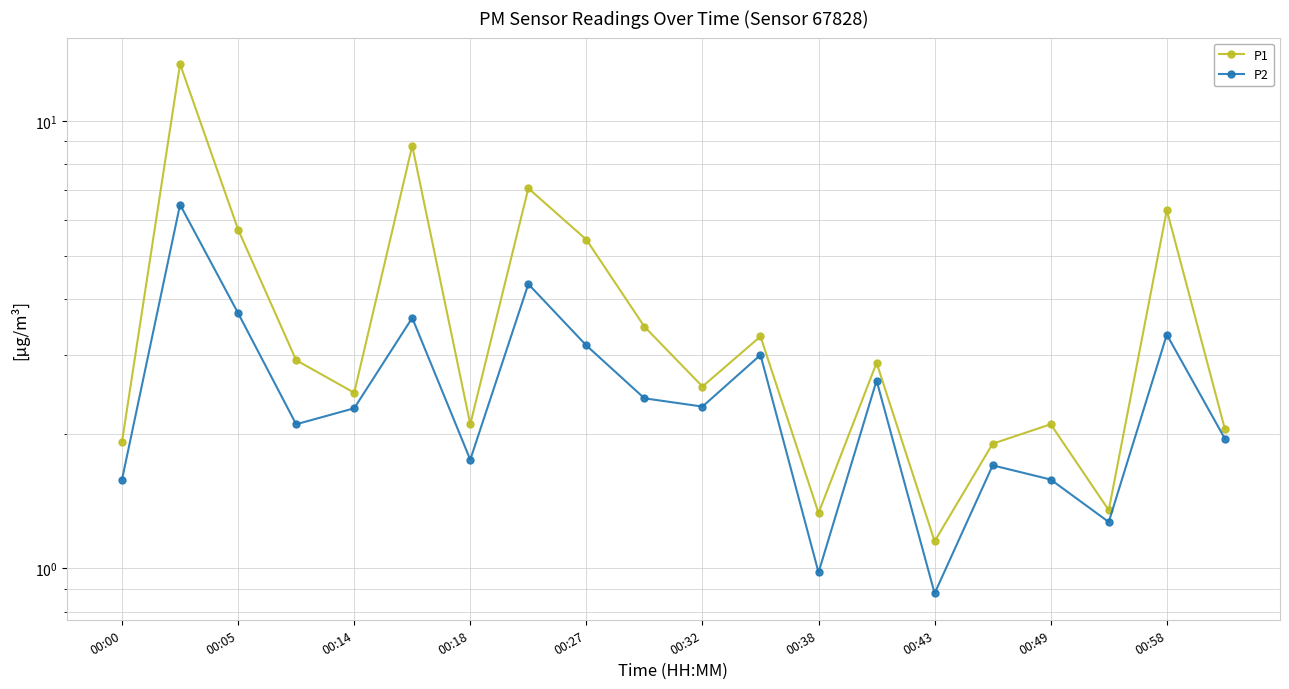

Is the value of P2 at 00:18 greater than the value of P1 at 00:18?

No